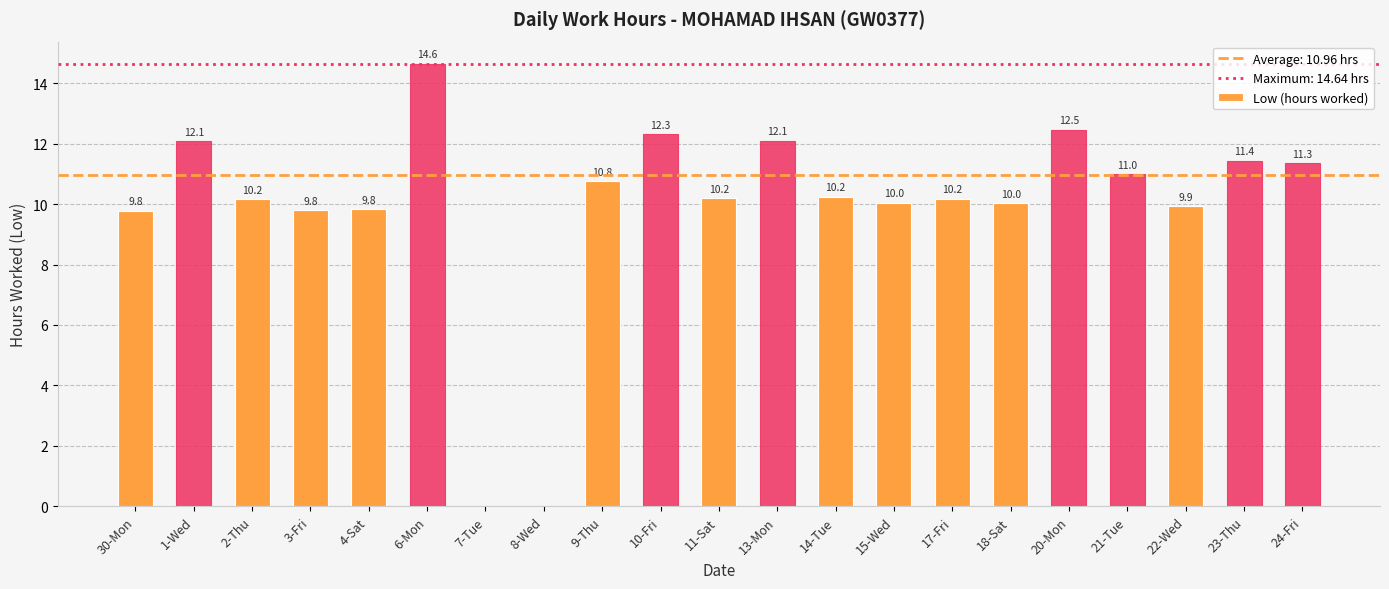

Approximately how many times larger is the value at 17-Fri compared to 20-Mon?

0.8